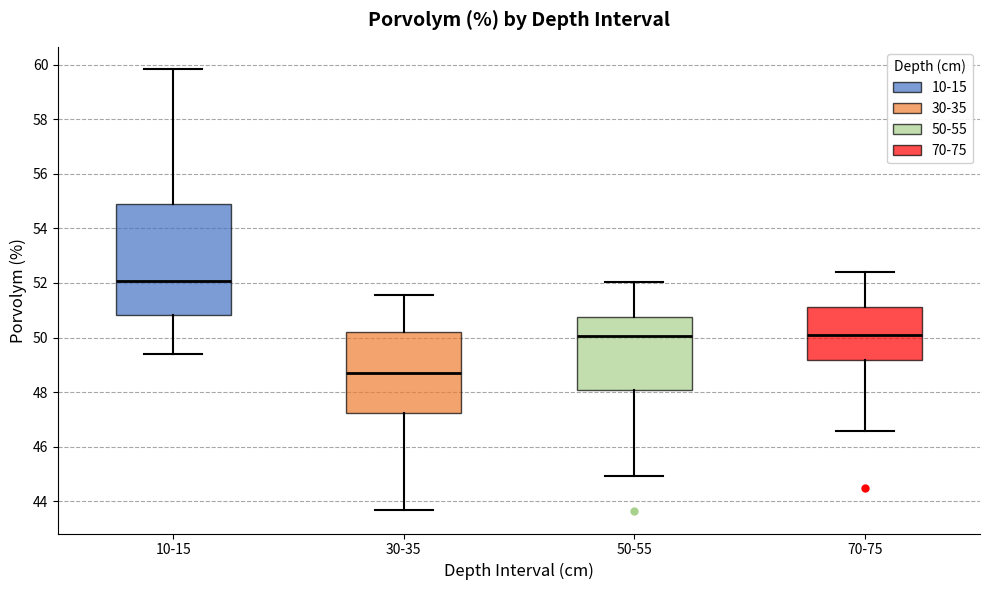

Which box has the highest median line?

10-15